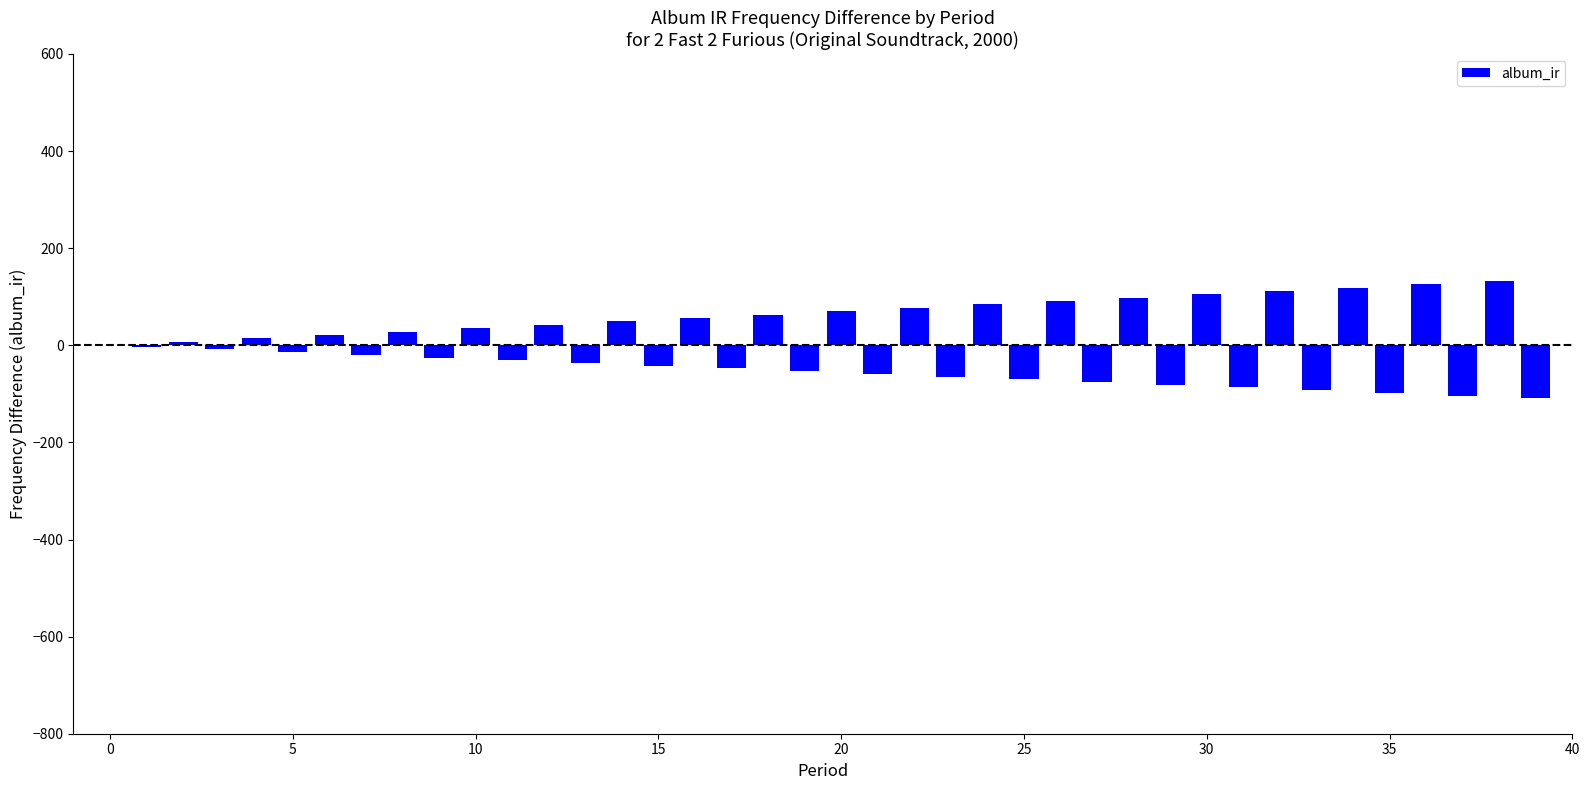

What is the sum of all values?

210.0